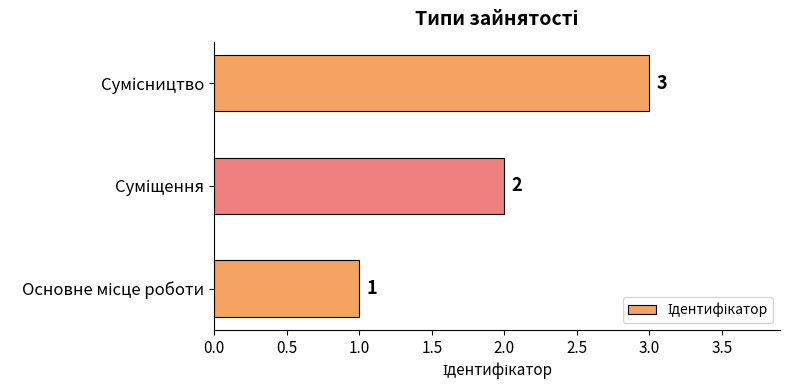

How many values are between 1 and 3?

3